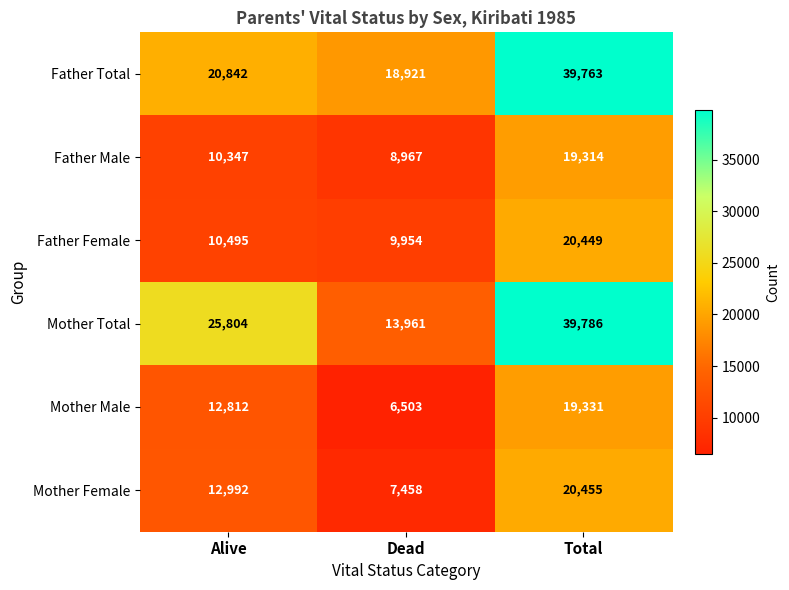

Is it true that Mother Male equals 12812 at Alive?

True